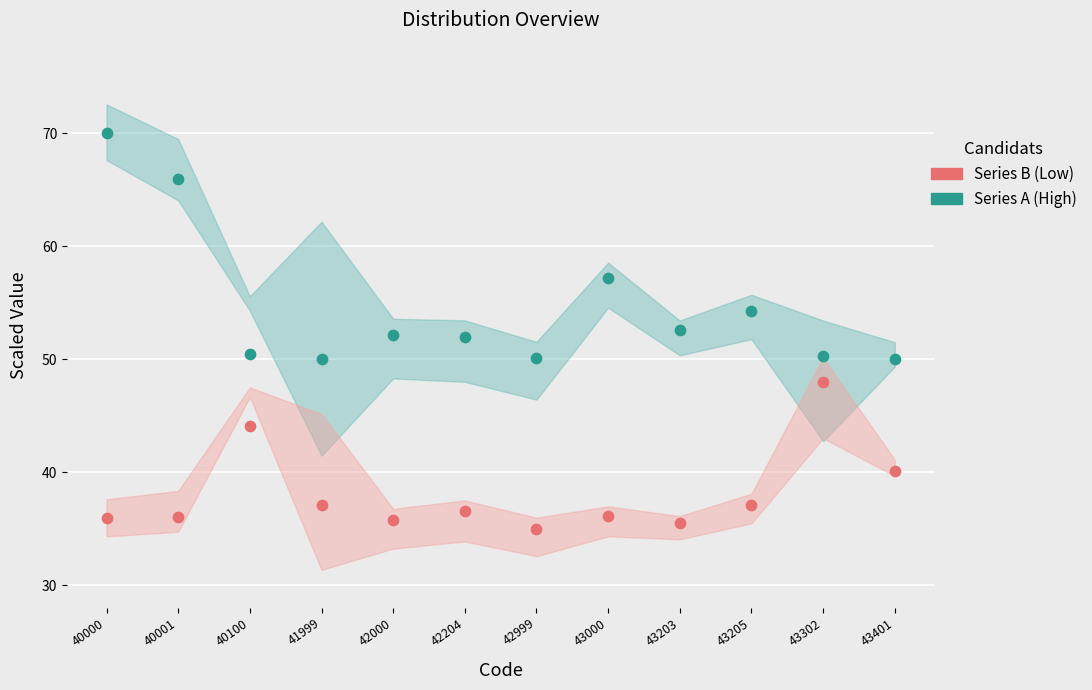

Which series has the largest Y range (max minus min)?

Series A (High)